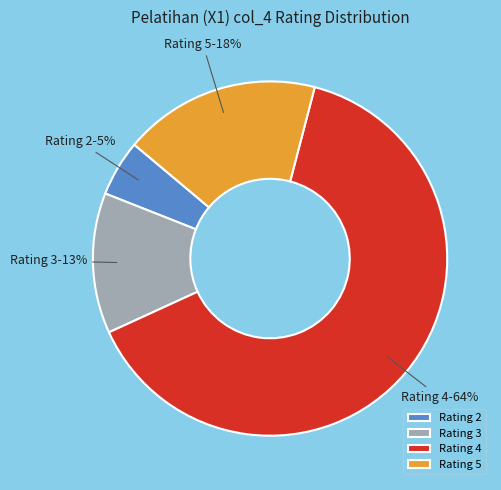

Is there any slice that represents more than half of the pie?

Yes